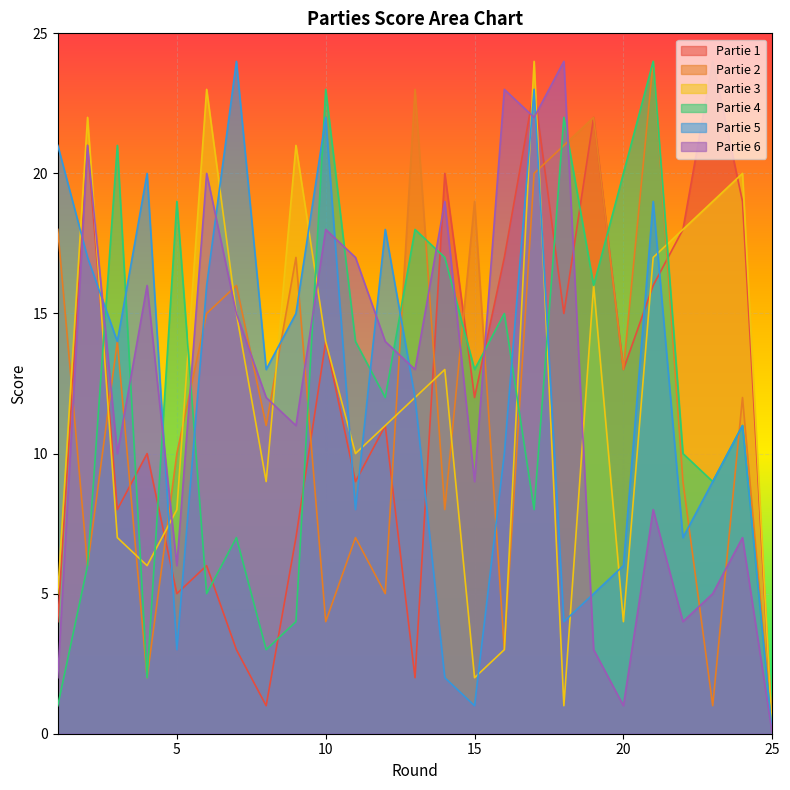

After their last crossing, which series has the higher values: Partie 3 or Partie 2?

Partie 3